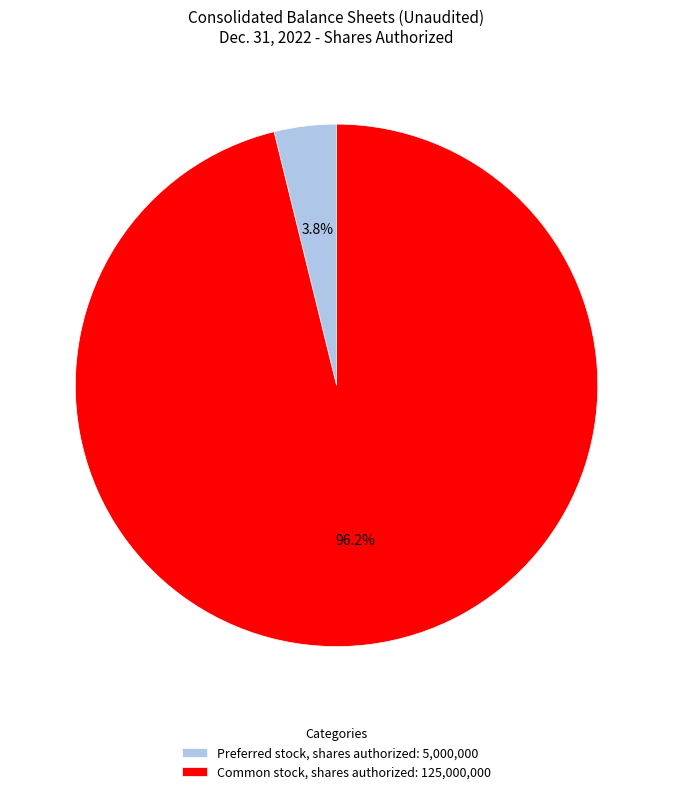

What percentage do Preferred stock, shares authorized: 5,000,000 and Common stock, shares authorized: 125,000,000 together represent?

100.0%